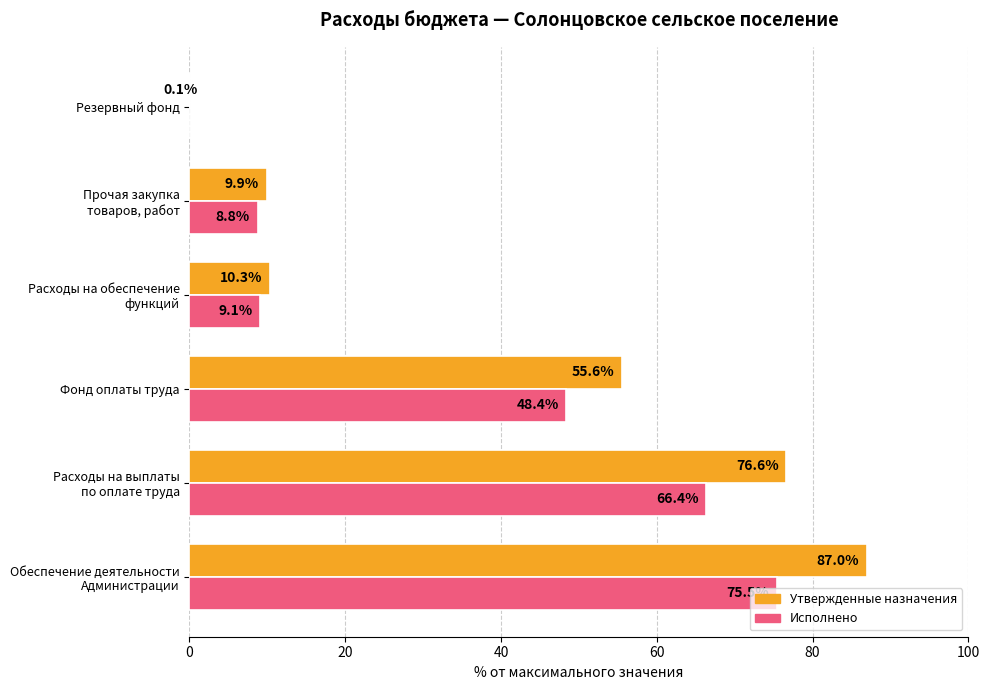

What is the maximum value shown in the chart?

87.0